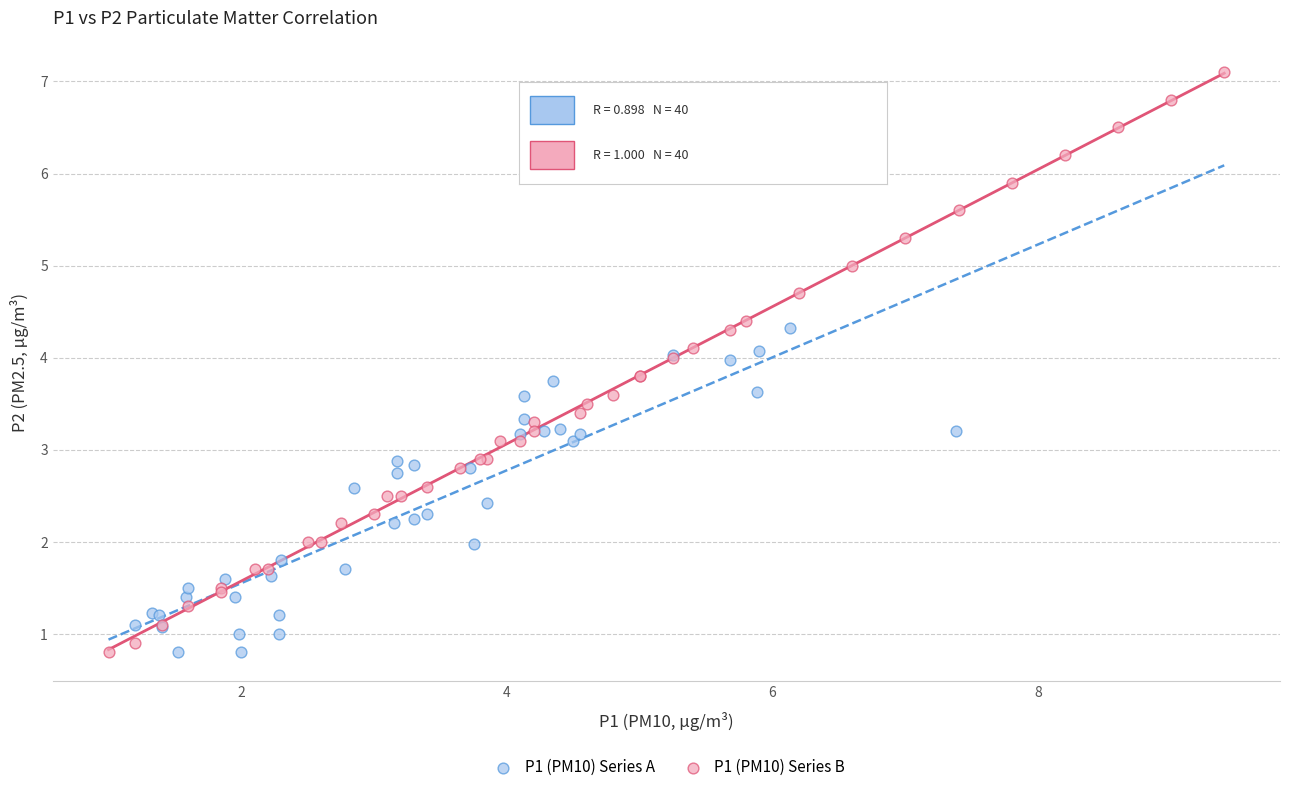

Which series has the widest spread of Y values?

P1 (PM10) Series B